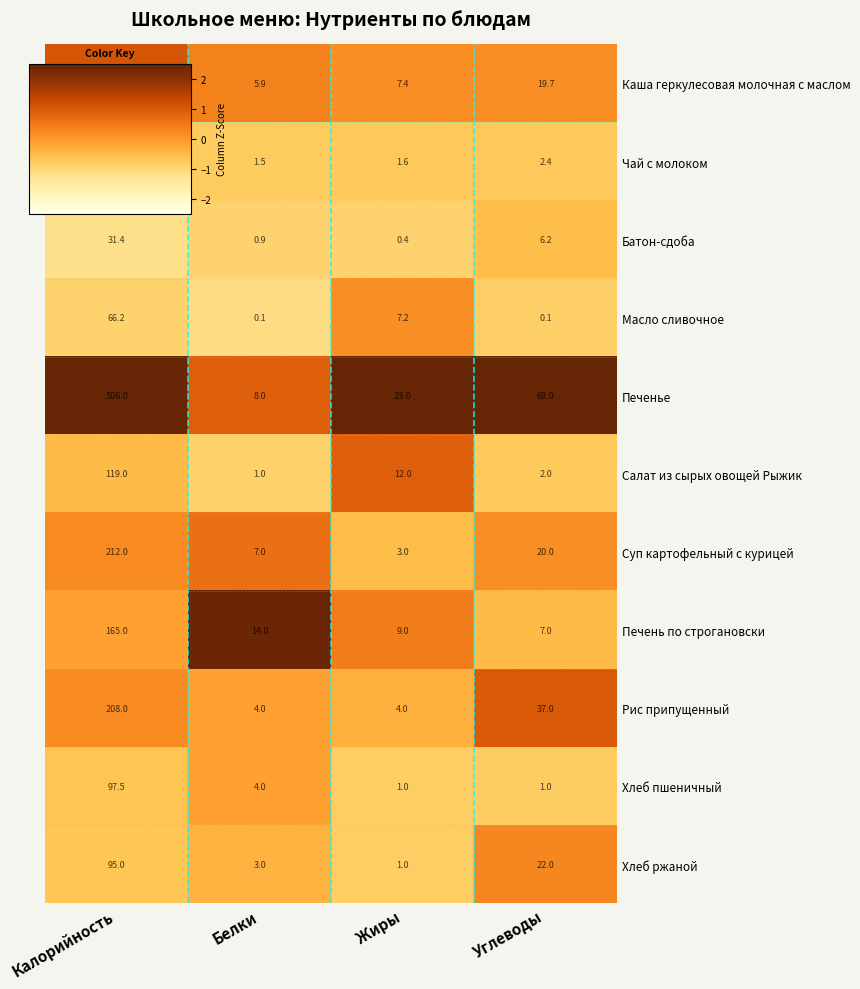

At Калорийность, list the series in order from smallest to largest.

Батон-сдоба, Масло сливочное, Хлеб ржаной, Хлеб пшеничный, Салат из сырых овощей Рыжик, Печень по строгановски, Чай с молоком, Рис припущенный, Суп картофельный с курицей, Каша геркулесовая молочная с маслом, Печенье